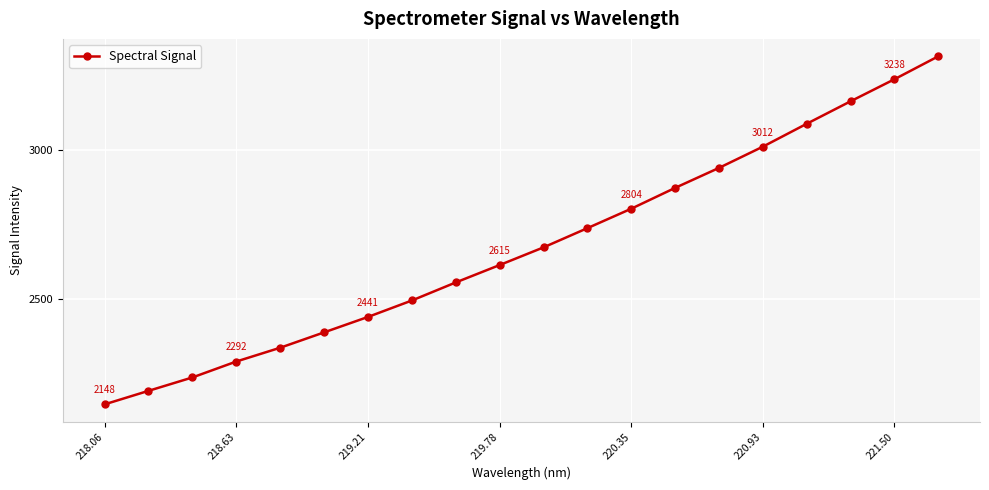

What is the average value?

2677.8